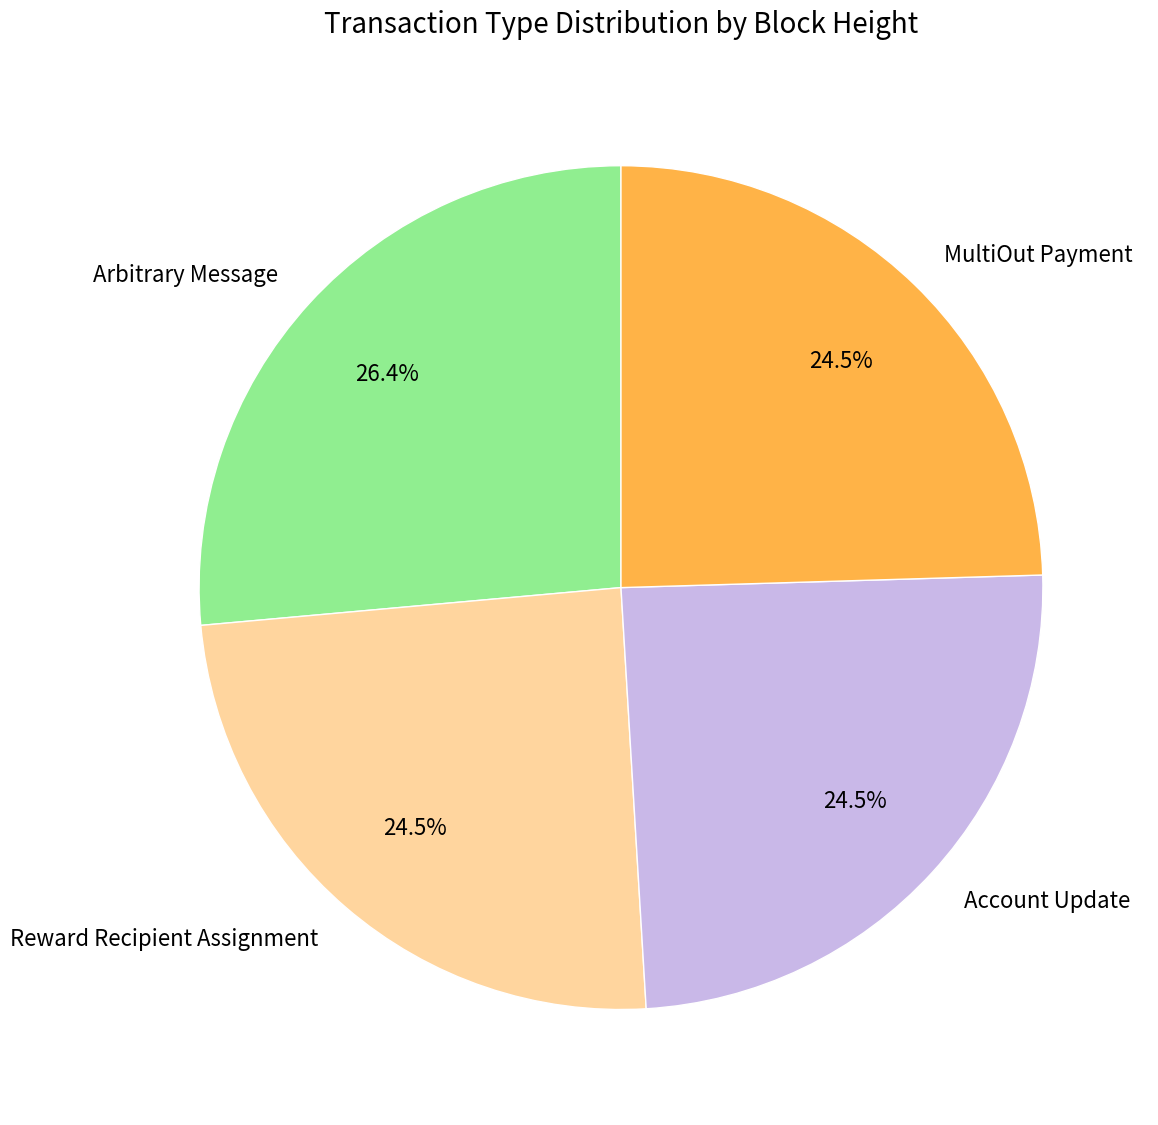

To the nearest percent, what is the difference between the largest and smallest slice percentages?

2%